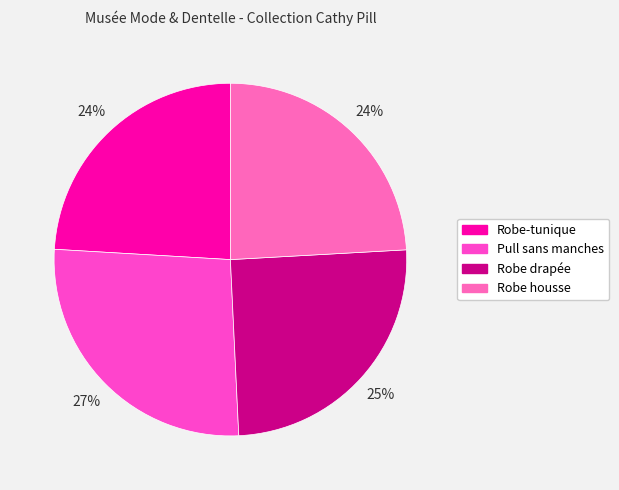

Combined, do Robe-tunique and Pull sans manches account for over 50%?

Yes